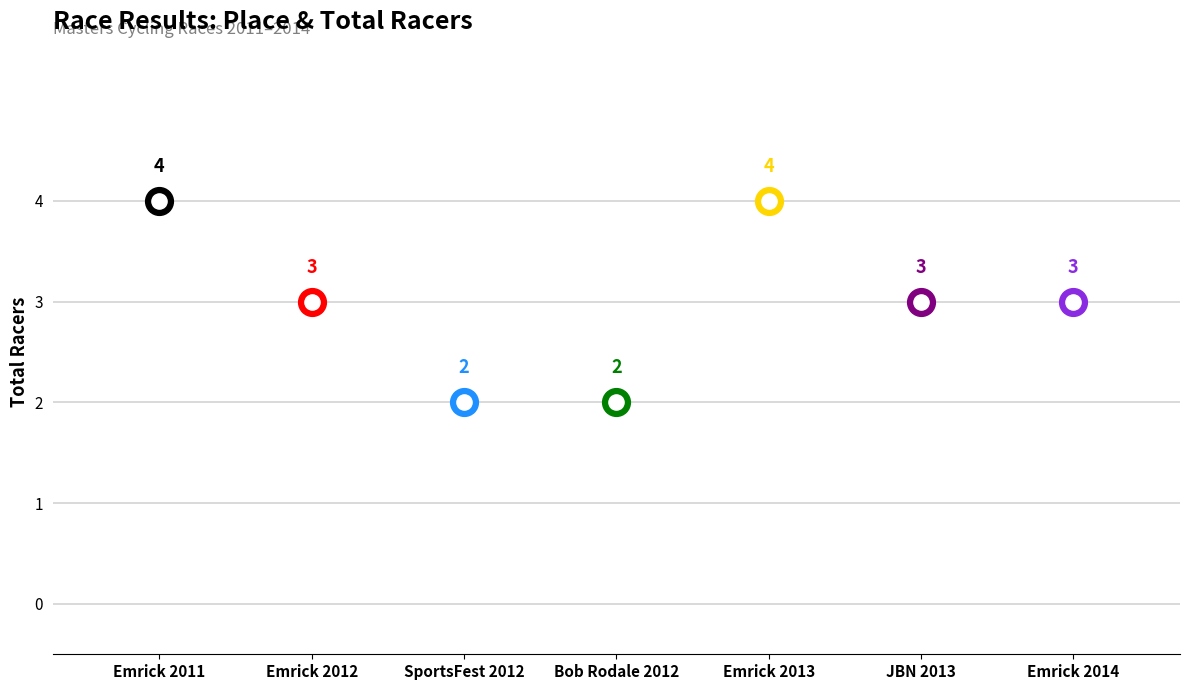

What is the ratio of the value at Emrick 2011 to the value at JBN 2013?

1.3